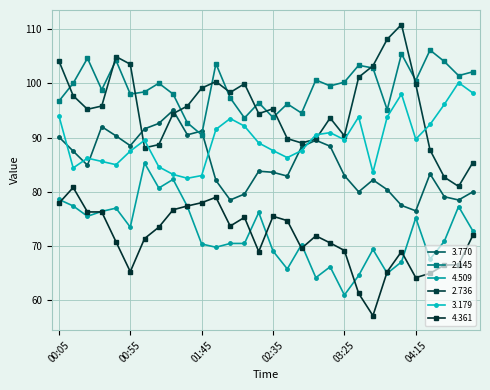

Count the number of data series in this chart.

6